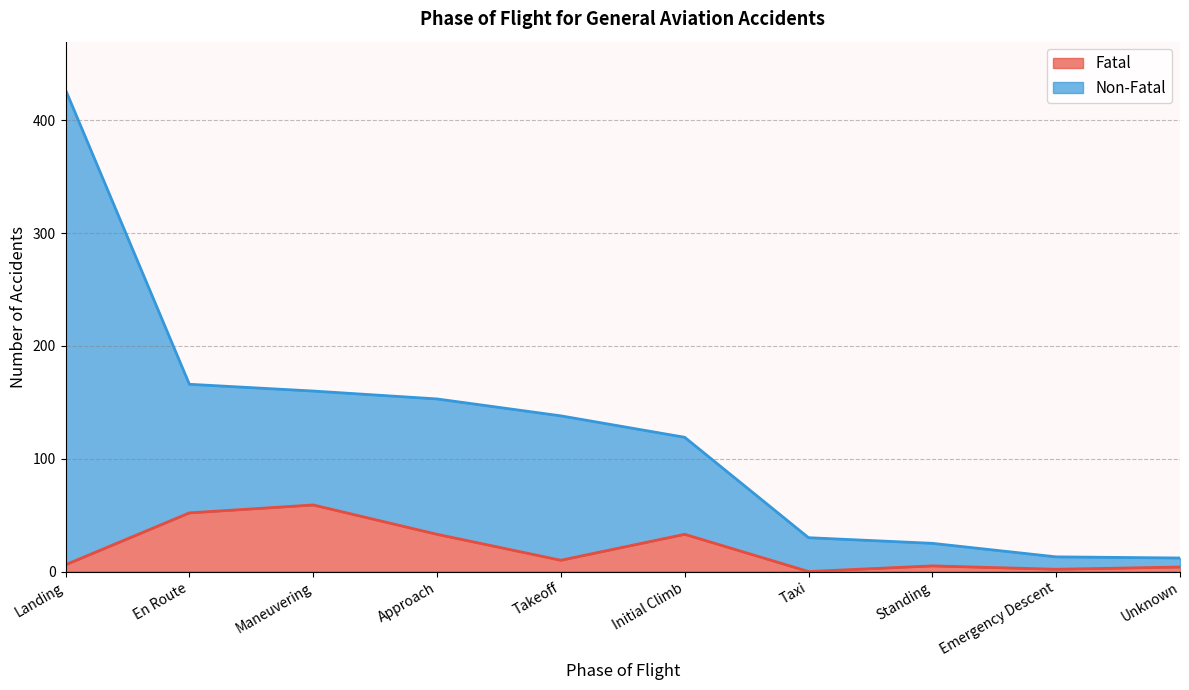

True or false: Non-Fatal has a value of 193 at Landing.

False